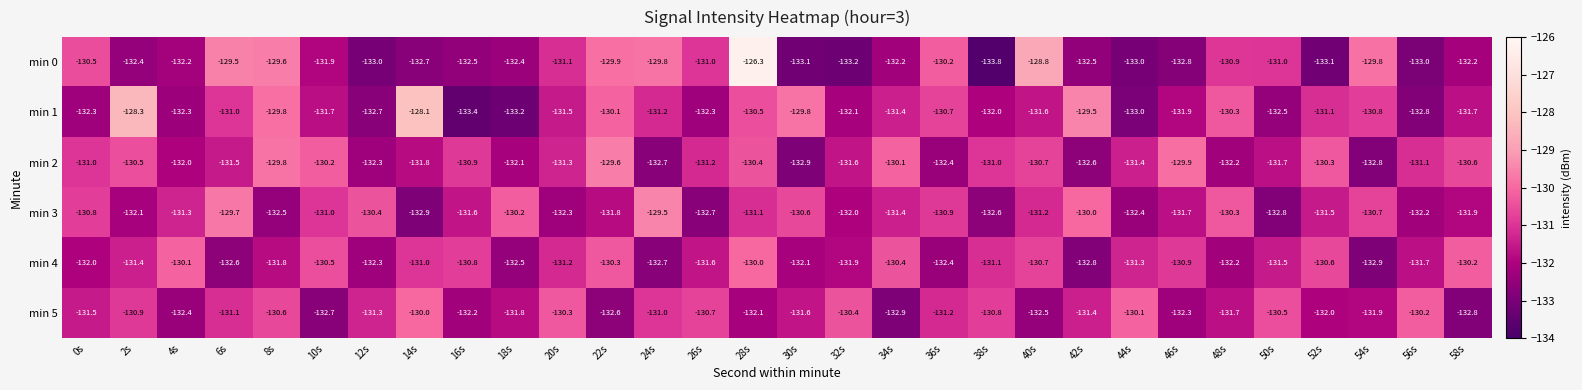

How many distinct data groups are displayed?

6